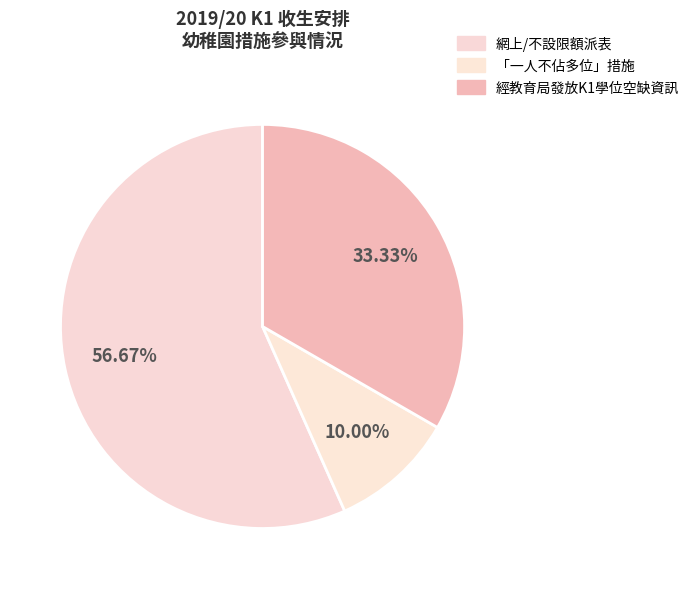

Combined, what portion of the pie is 網上/不設限額派表 and 「一人不佔多位」措施?

66.7%